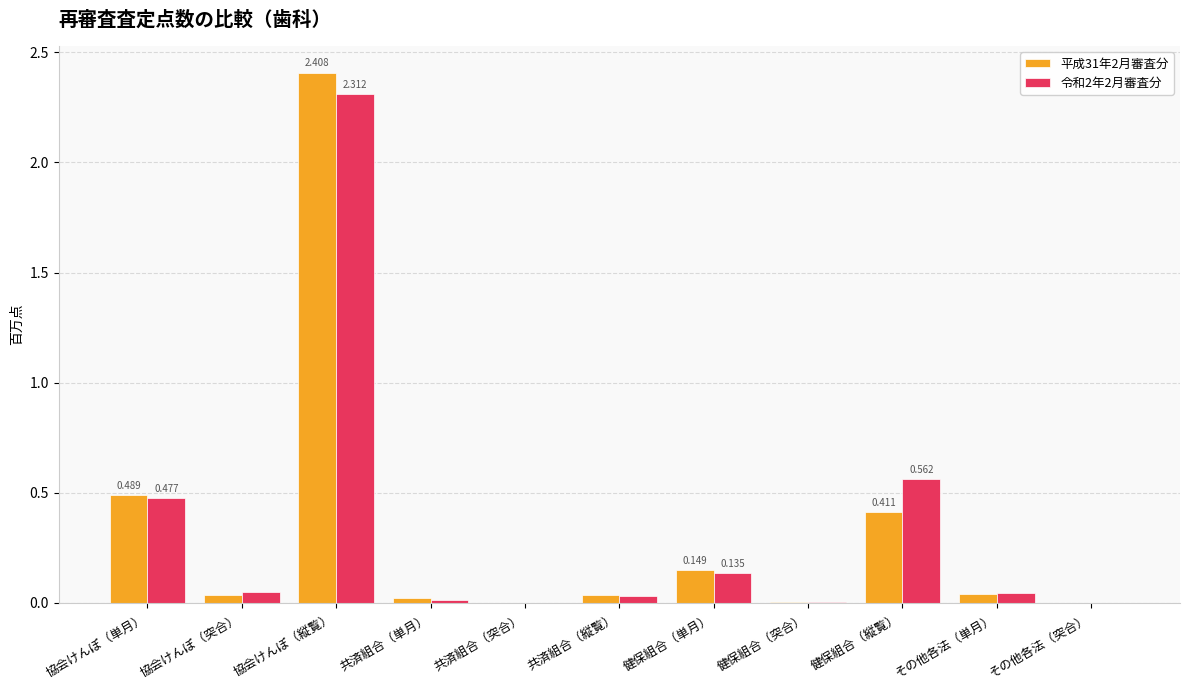

At which category is the sum across all series the highest?

協会けんぽ（縦覧）